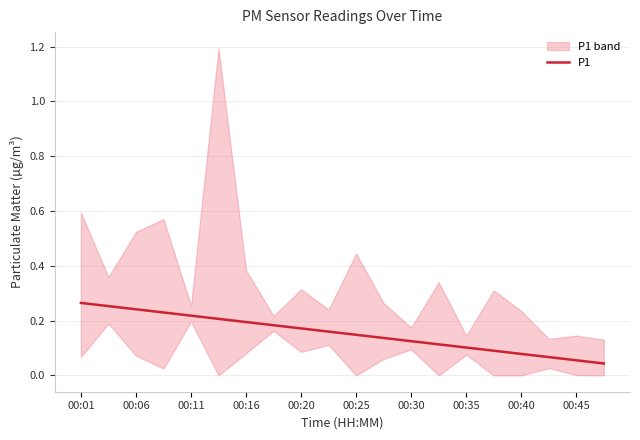

What is the sum of all values?

3.1